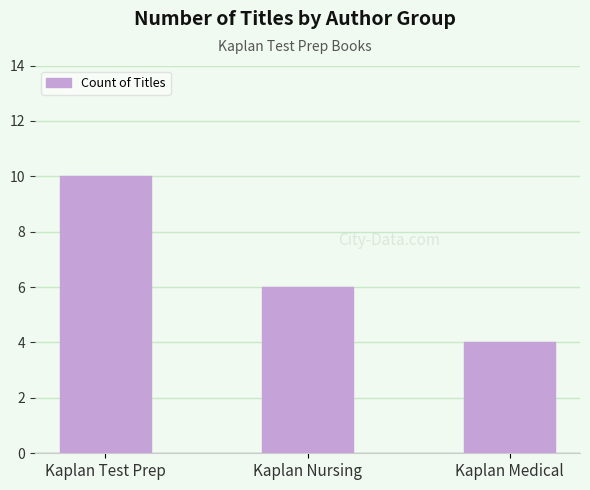

Reading left to right, what are all the values shown in this chart?

Kaplan Test Prep=10	Kaplan Nursing=6	Kaplan Medical=4